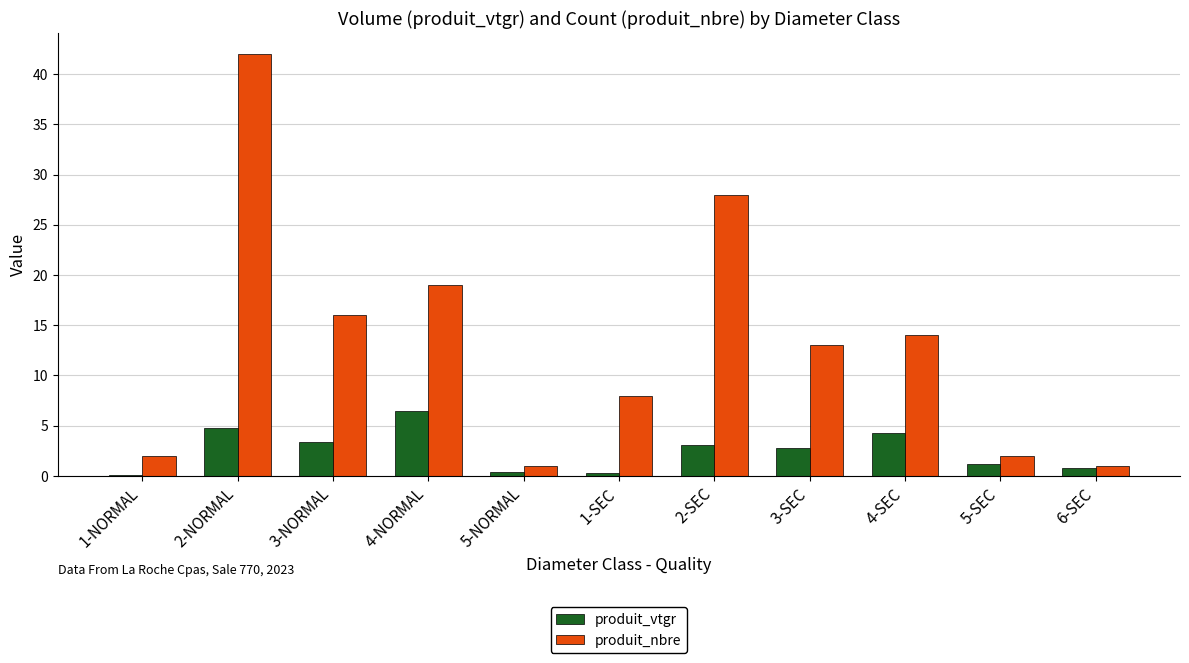

Where does the produit_vtgr series first go above 2?

2-NORMAL